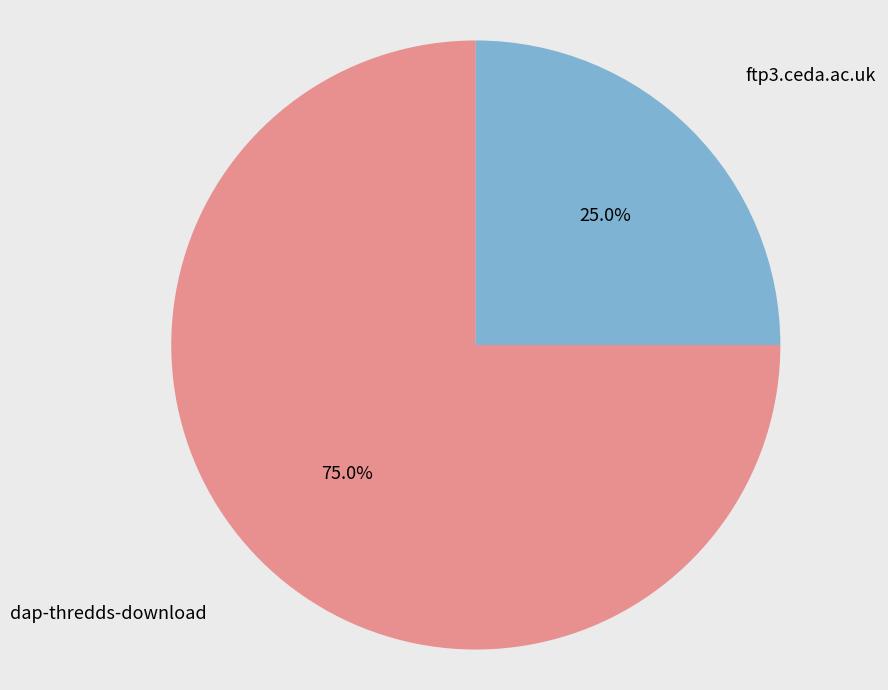

Is there any slice that represents more than half of the pie?

Yes